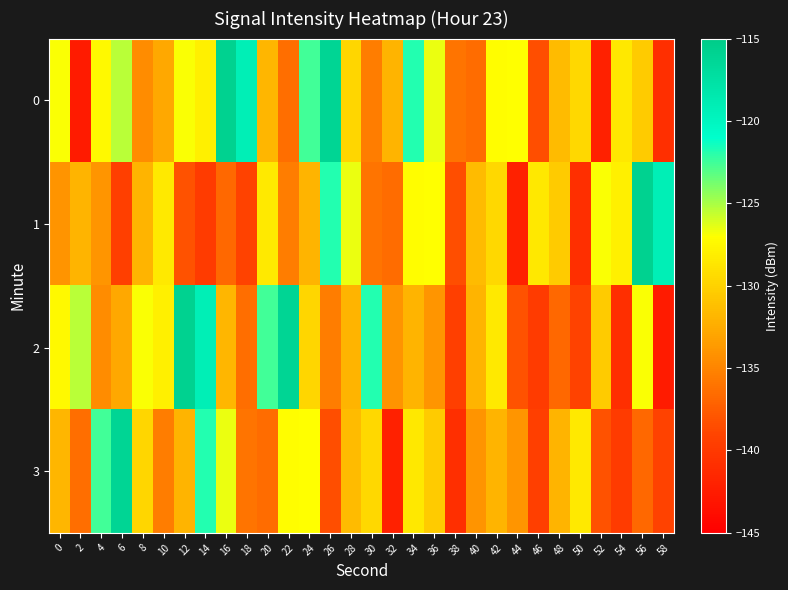

Reading left to right, extract all data points from this chart.

0: 0=-126.9	2=-142.6	4=-127.4	6=-125.4	8=-134.5	10=-132.8	12=-126.9	14=-128.0	16=-115.8	18=-119.1	20=-131.9	22=-136.4	24=-122.5	26=-116.1	28=-129.7	30=-135.4	32=-131.9	34=-121.8	36=-126.6	38=-136.0	40=-136.5	42=-127.1	44=-127.0	46=-138.4	48=-131.4	50=-129.6	52=-142.0	54=-128.5	56=-130.4	58=-140.8
1: 0=-134.0	2=-132.0	4=-133.9	6=-139.4	8=-131.9	10=-128.4	12=-138.2	14=-139.8	16=-136.8	18=-139.2	20=-128.4	22=-135.4	24=-131.9	26=-121.8	28=-126.6	30=-136.0	32=-136.5	34=-127.1	36=-127.0	38=-138.4	40=-131.4	42=-129.6	44=-142.0	46=-128.5	48=-130.4	50=-140.8	52=-126.9	54=-128.0	56=-115.8	58=-119.1
2: 0=-127.4	2=-125.4	4=-134.5	6=-132.8	8=-126.9	10=-128.0	12=-115.8	14=-119.1	16=-131.9	18=-136.4	20=-122.5	22=-116.1	24=-129.7	26=-135.4	28=-131.9	30=-121.8	32=-134.0	34=-132.0	36=-133.9	38=-139.4	40=-131.9	42=-128.4	44=-138.2	46=-139.8	48=-136.8	50=-139.2	52=-130.4	54=-140.8	56=-126.9	58=-142.6
3: 0=-131.9	2=-136.4	4=-122.5	6=-116.1	8=-129.7	10=-135.4	12=-131.9	14=-121.8	16=-126.6	18=-136.0	20=-136.5	22=-127.1	24=-127.0	26=-138.4	28=-131.4	30=-129.6	32=-142.0	34=-128.5	36=-130.4	38=-140.8	40=-134.0	42=-132.0	44=-133.9	46=-139.4	48=-131.9	50=-128.4	52=-138.2	54=-139.8	56=-136.8	58=-139.2